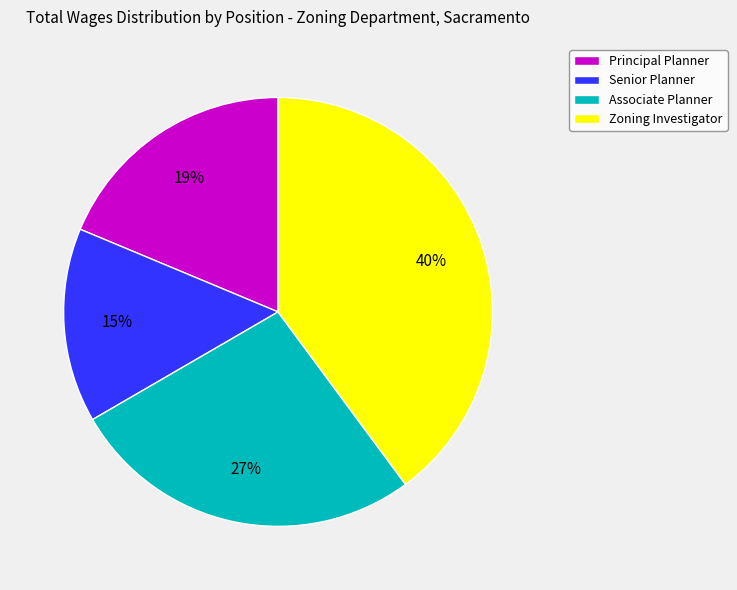

To the nearest percent, what portion does Associate Planner represent?

27%